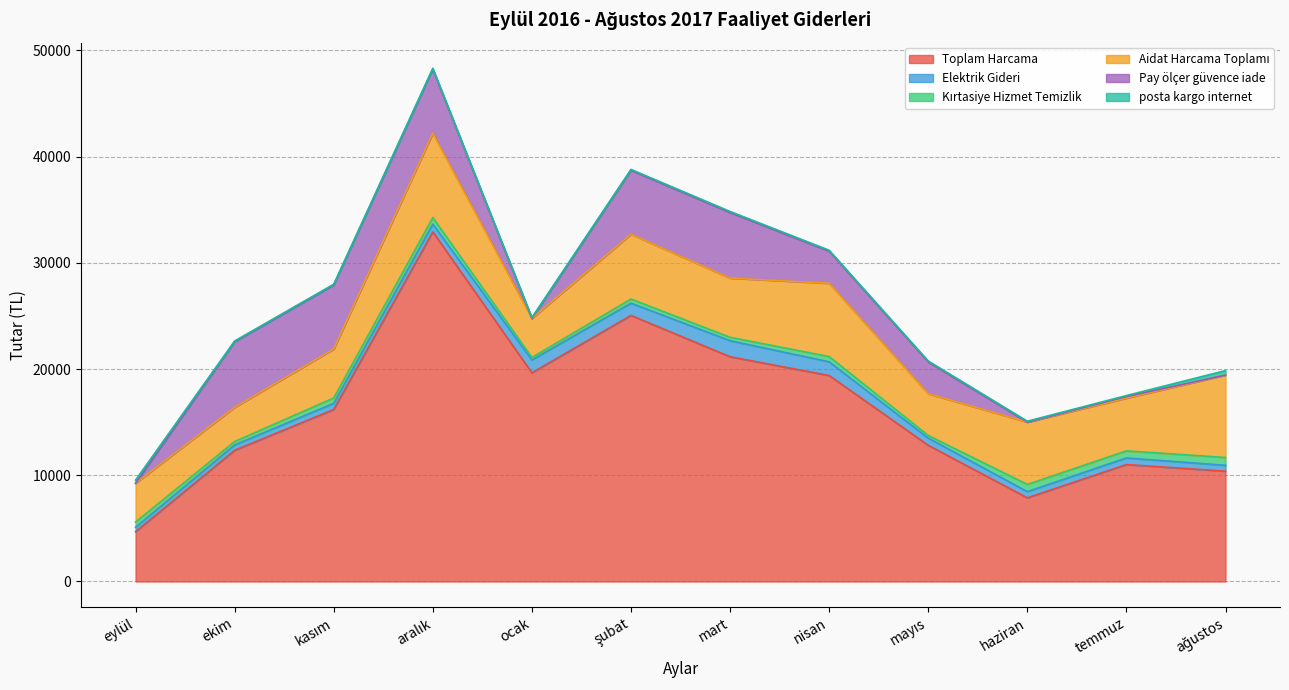

What is the highest value of the Toplam Harcama series?

32920.5